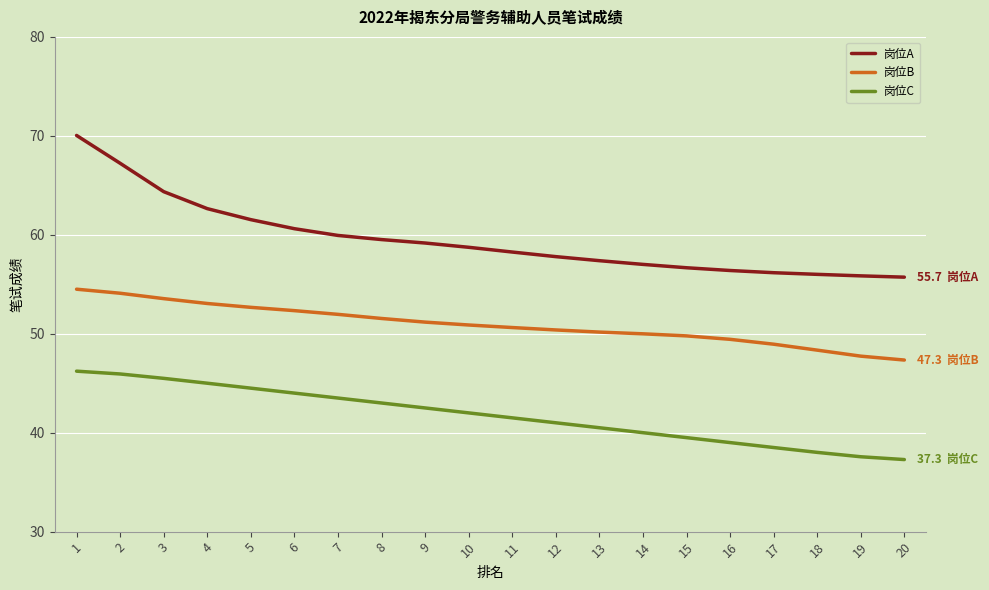

Rank the series by their average value, from lowest to highest.

岗位C, 岗位B, 岗位A